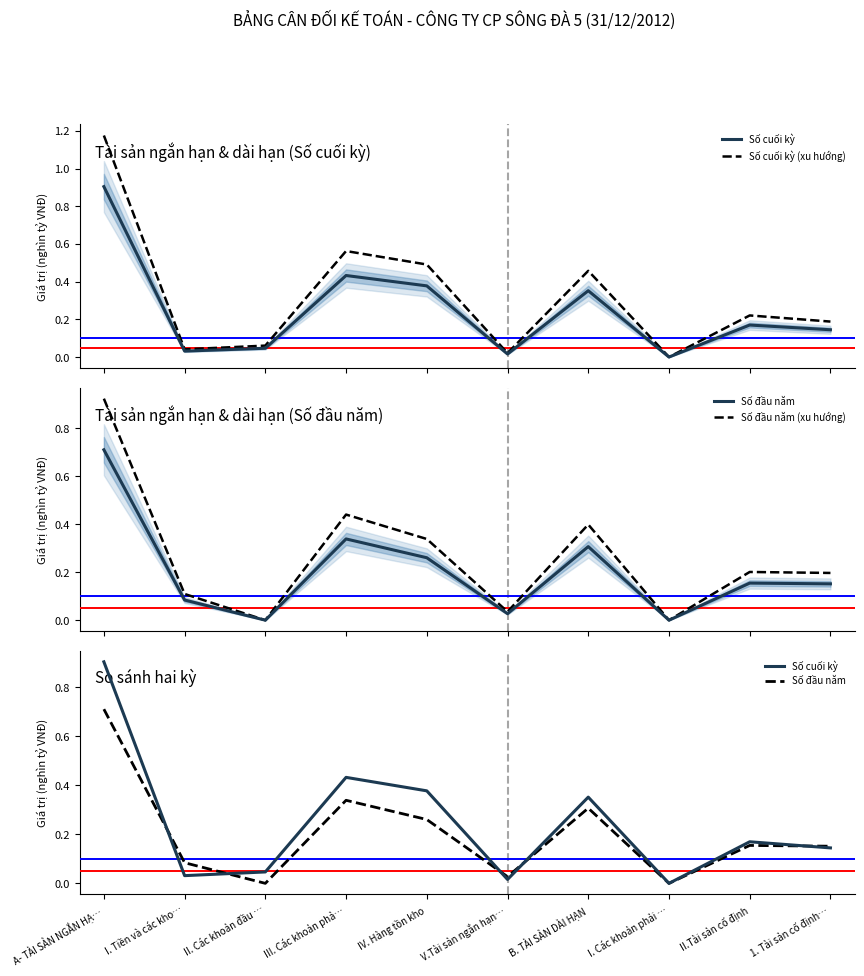

Which label corresponds to the smallest value in the chart?

II. Các khoản đầu …